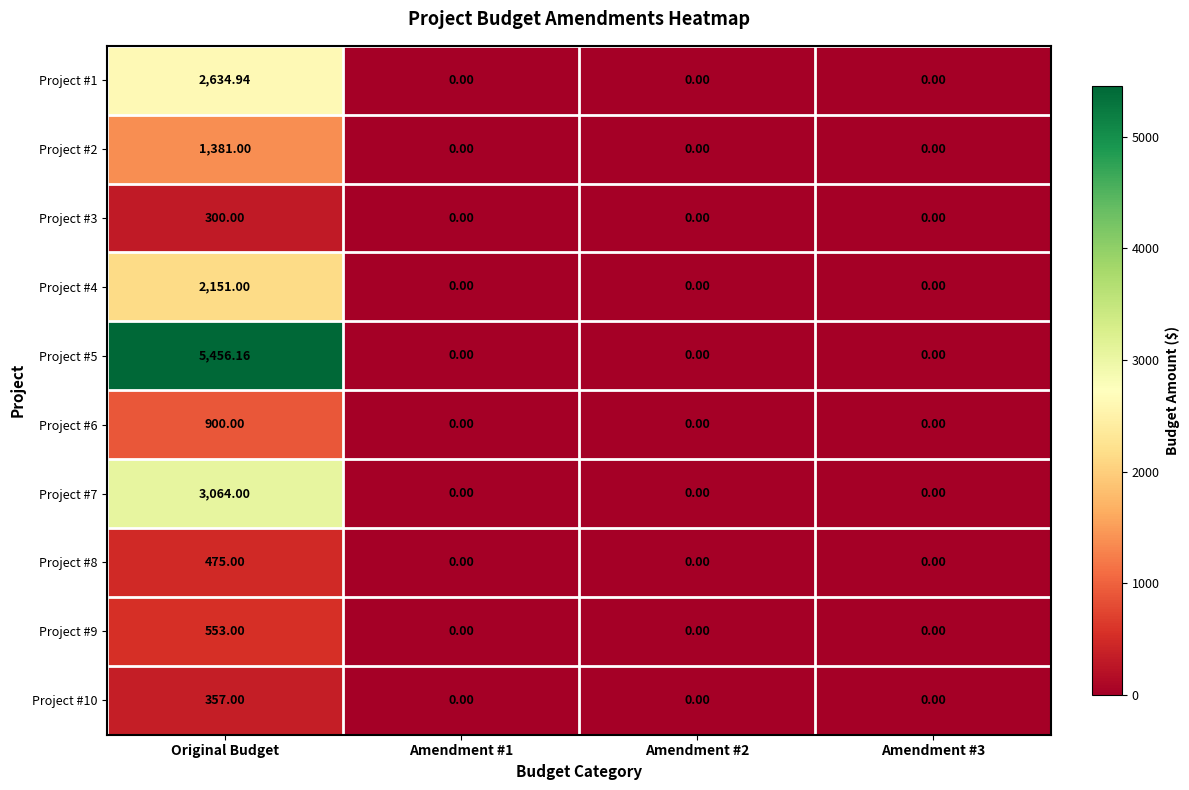

Is the value of Project #4 at Original Budget greater than the value of Project #1 at Amendment #1?

Yes